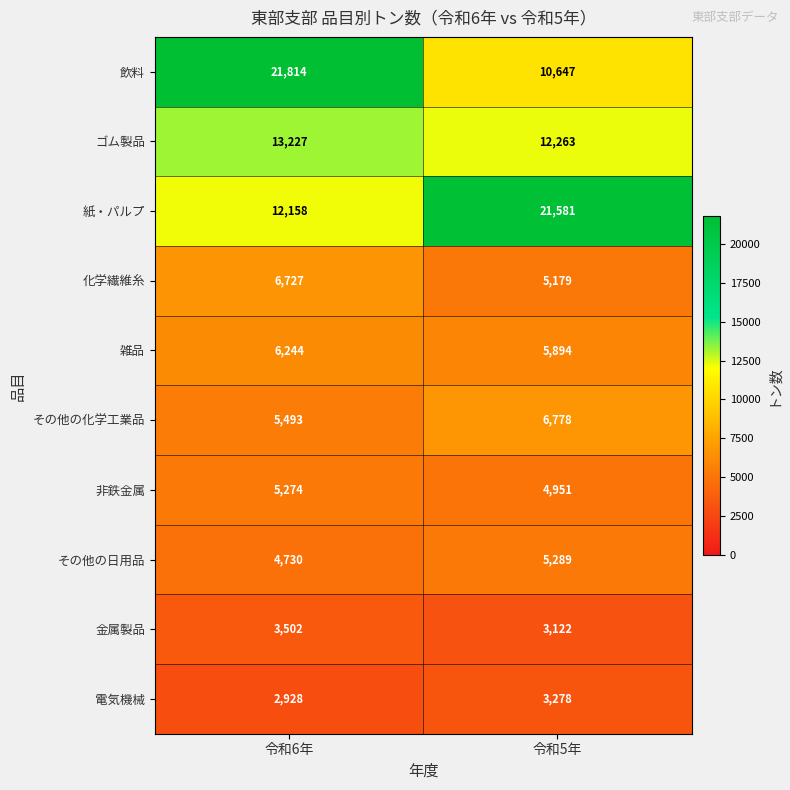

What is the spread (max minus min) of values at 令和5年?

18459